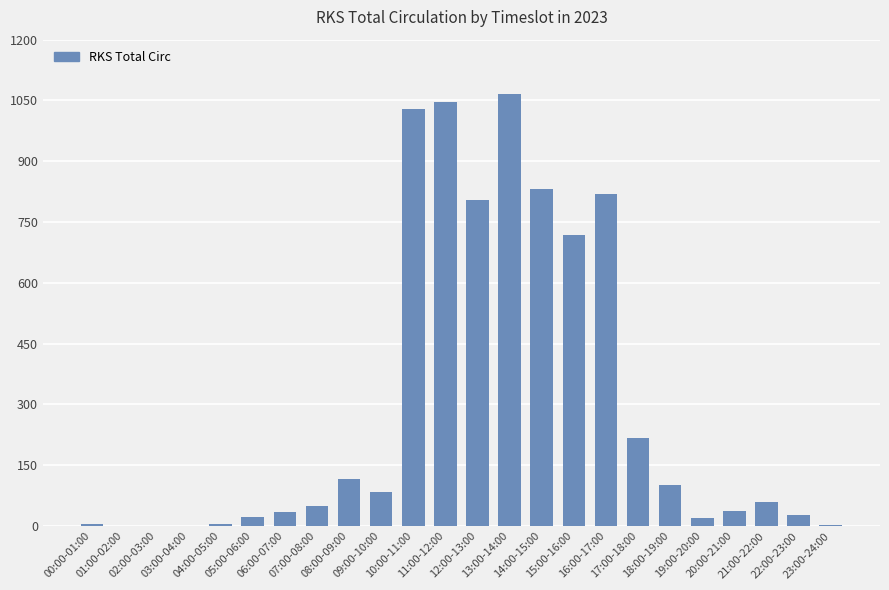

What is the sum of all values?

7093